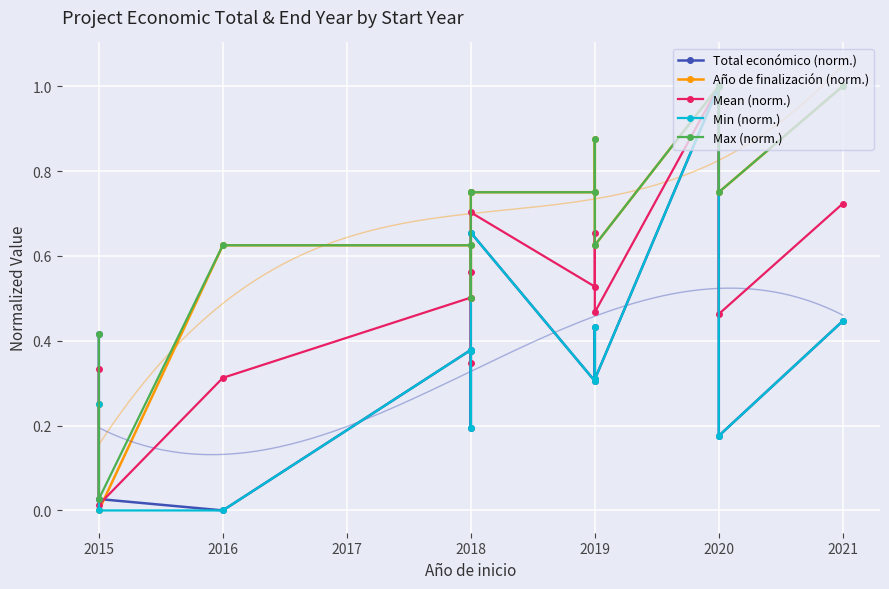

In Año de finalización (norm.), how many points are lower than both neighbors (excluding endpoints)?

4